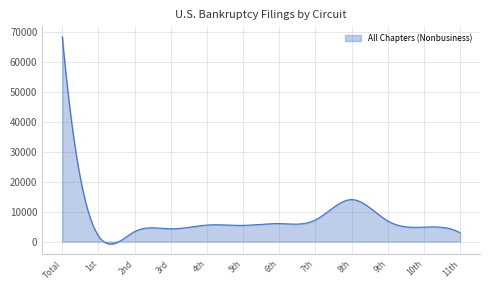

What is the maximum value shown in the chart?

68388.0